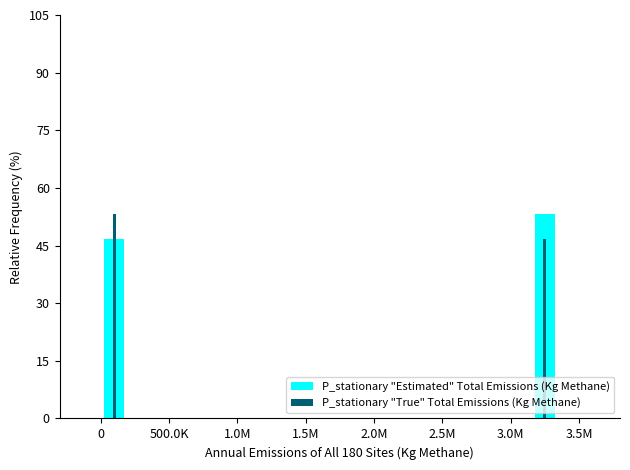

What is the value of the P_stationary "True" Total Emissions (Kg Methane) bar at the 2nd from the left?

46.7